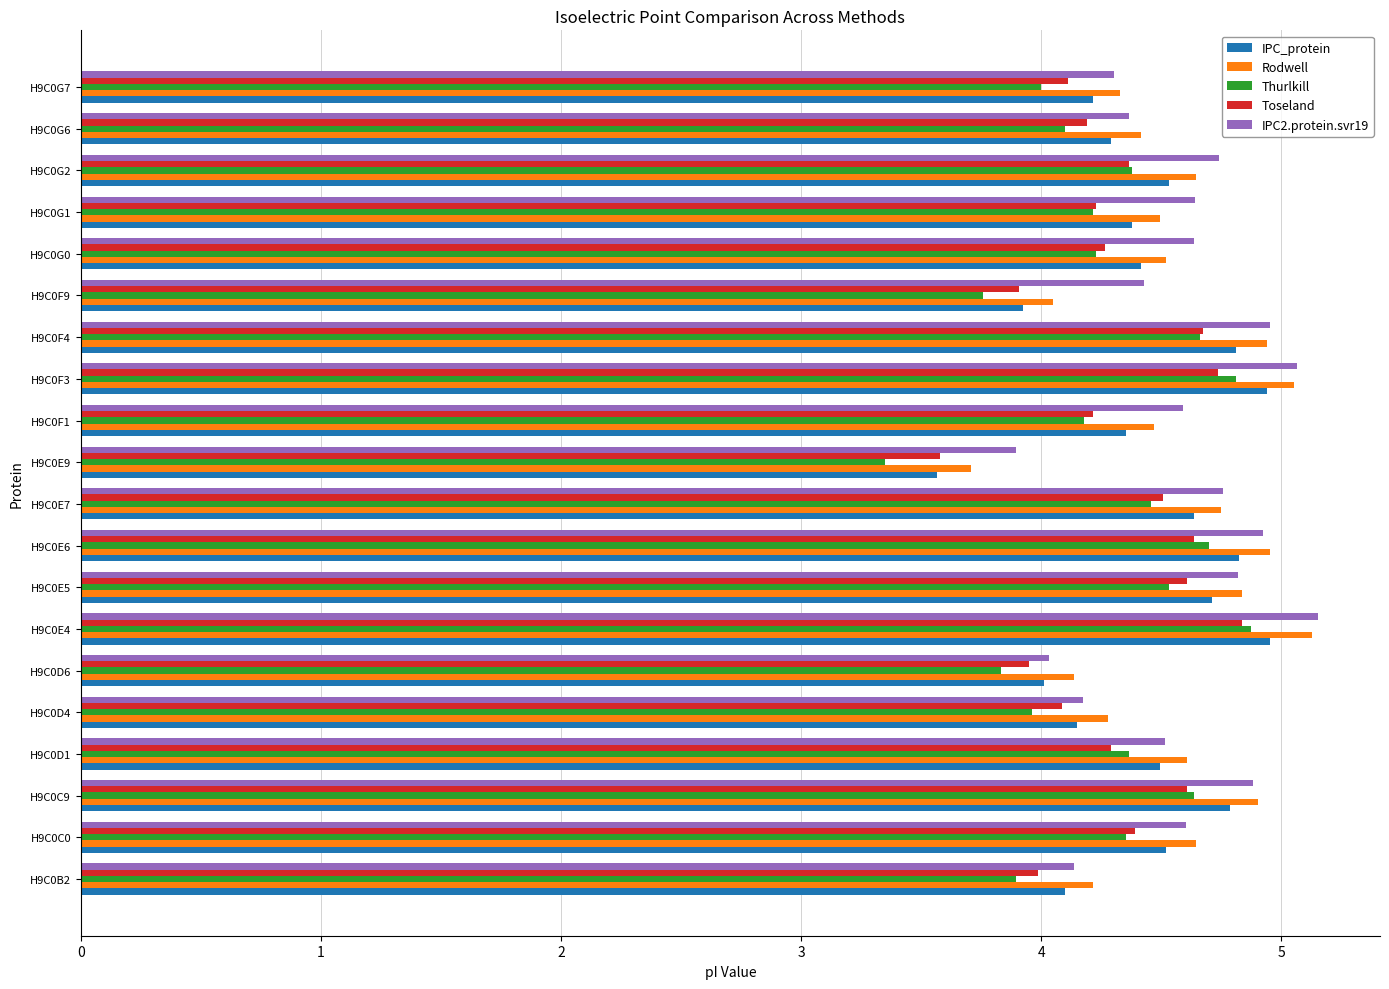

What is the sum of all IPC_protein values?

88.6